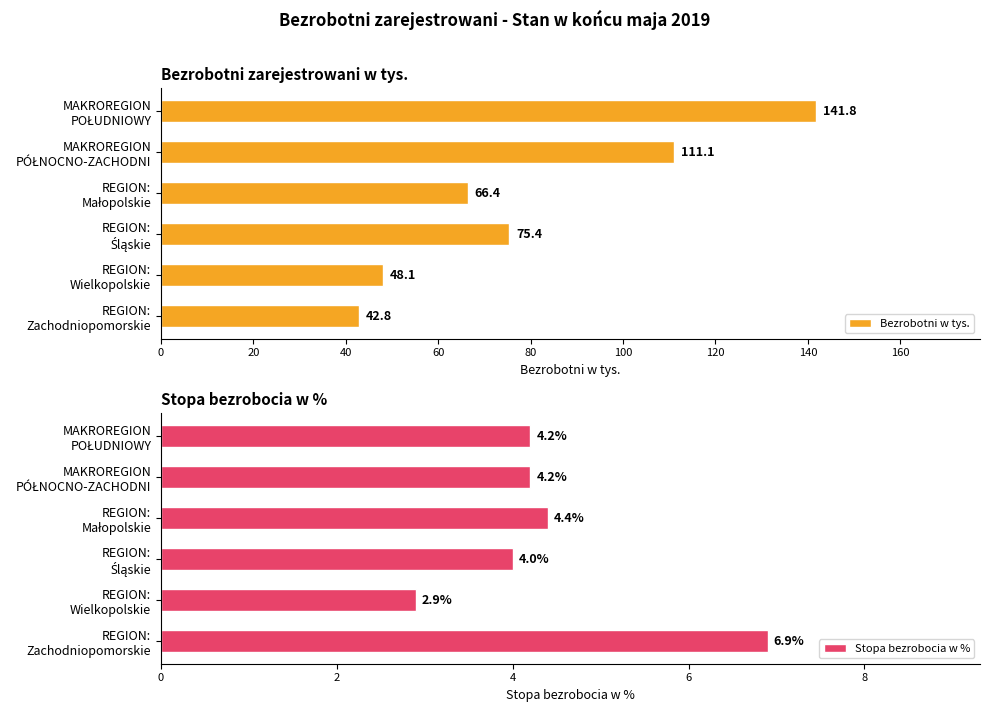

What is the difference between the maximum and minimum values in the Bezrobotni w tys. series?

99.0